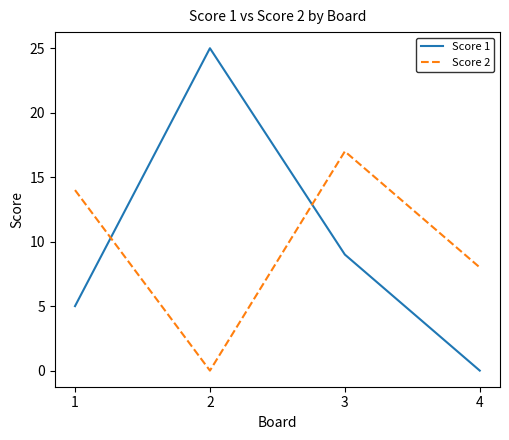

Rank the series at 4 from highest to lowest value.

Score 2, Score 1